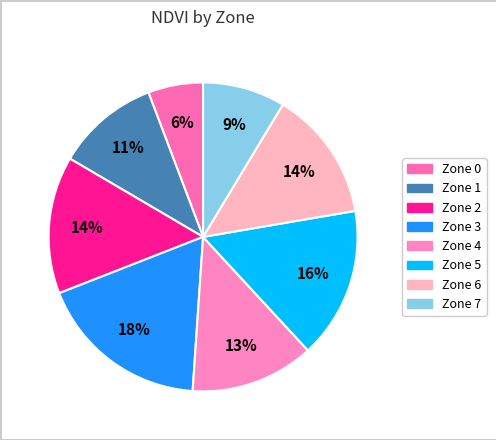

To the nearest percent, what is the difference between the largest and smallest slice percentages?

12%